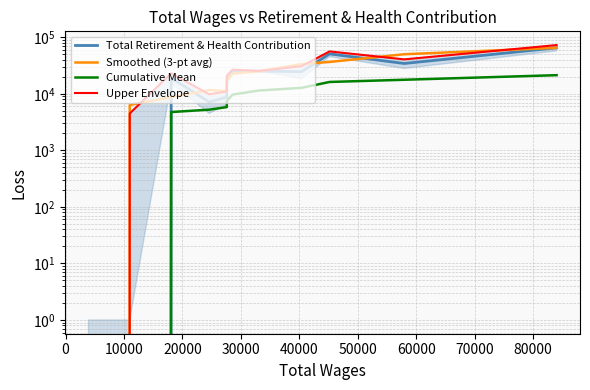

Which series has the largest range (max minus min)?

Upper Envelope